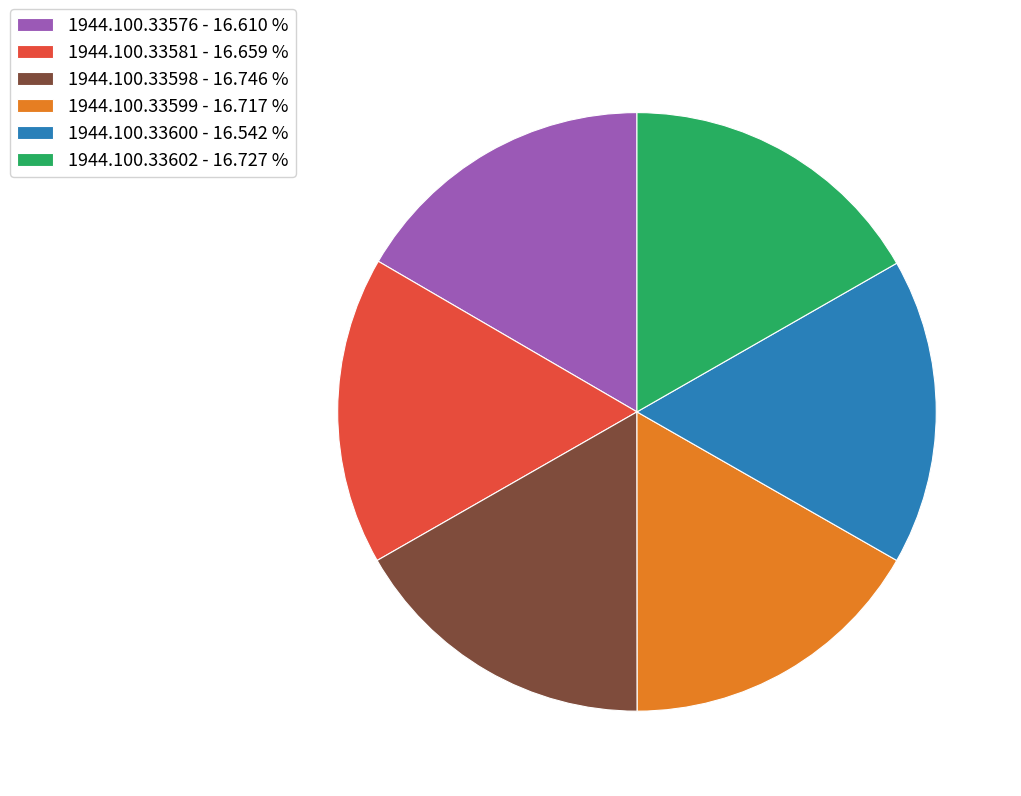

Combined, do 1944.100.33600 and 1944.100.33598 account for over 50%?

No